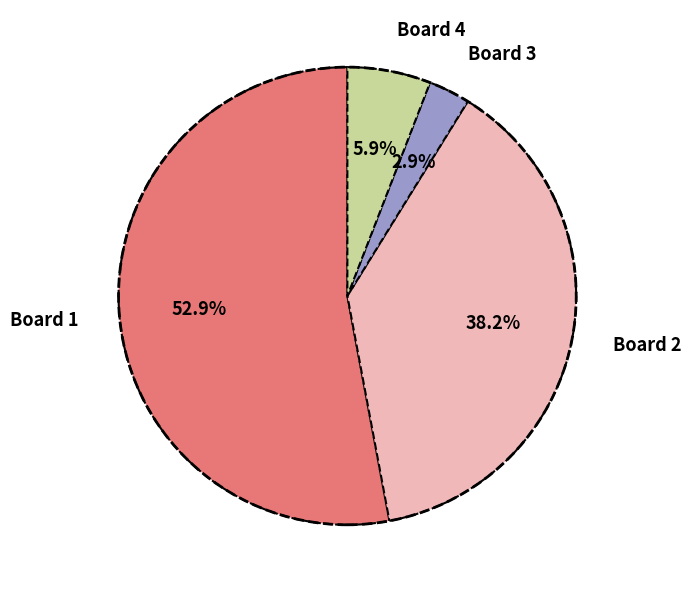

To the nearest percent, what portion does Board 3 represent?

3%